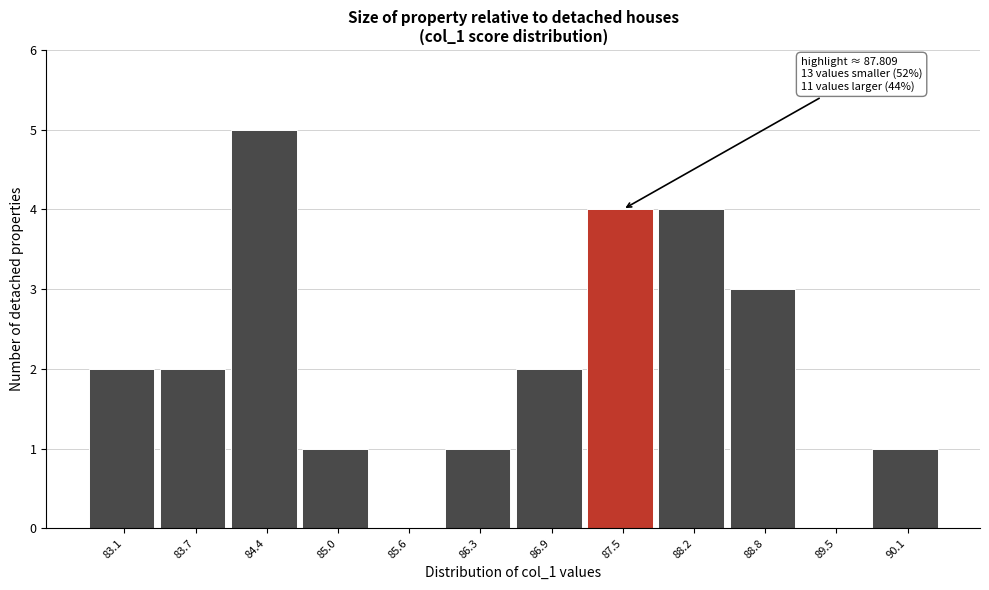

Reading left to right, what are all the values shown in this chart?

83.1=2	83.7=2	84.4=5	85.0=1	85.6=0	86.3=1	86.9=2	87.5=4	88.2=4	88.8=3	89.5=0	90.1=1